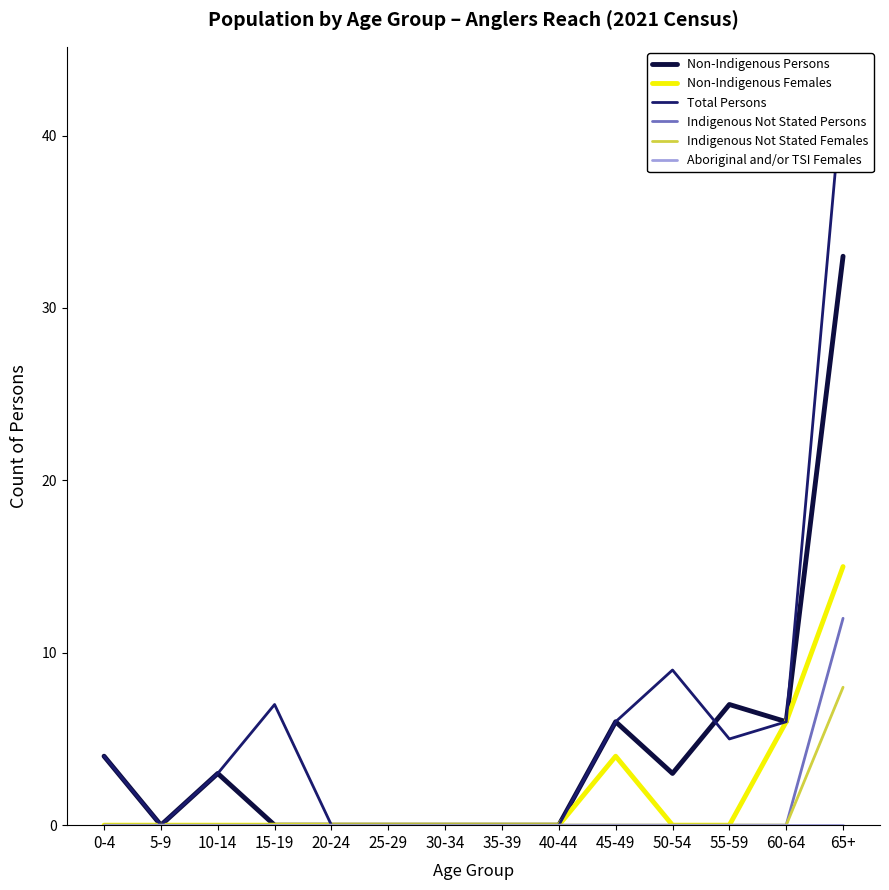

True or false: Indigenous Not Stated Females and Indigenous Not Stated Persons intersect in this chart.

False